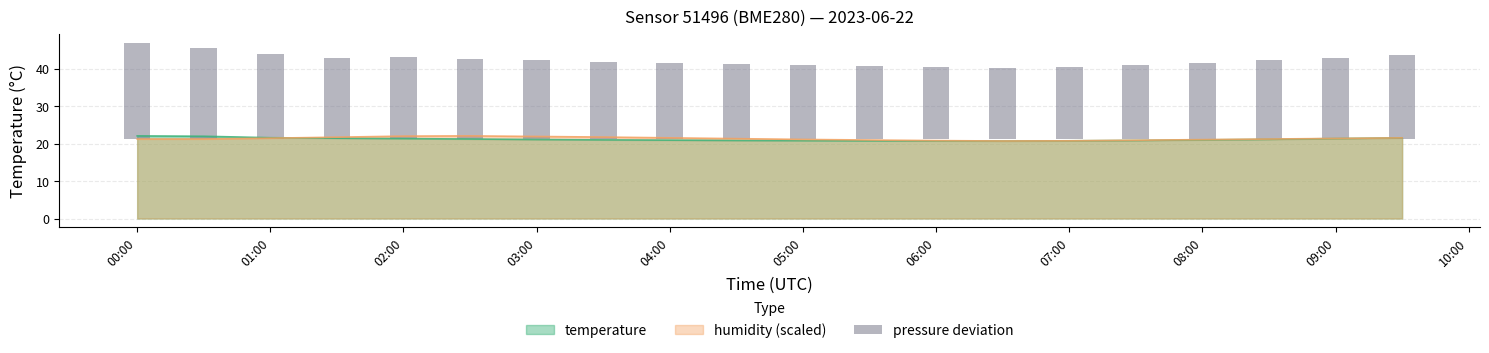

The humidity (scaled) series shows 21.1 at 08:00. True or false?

True